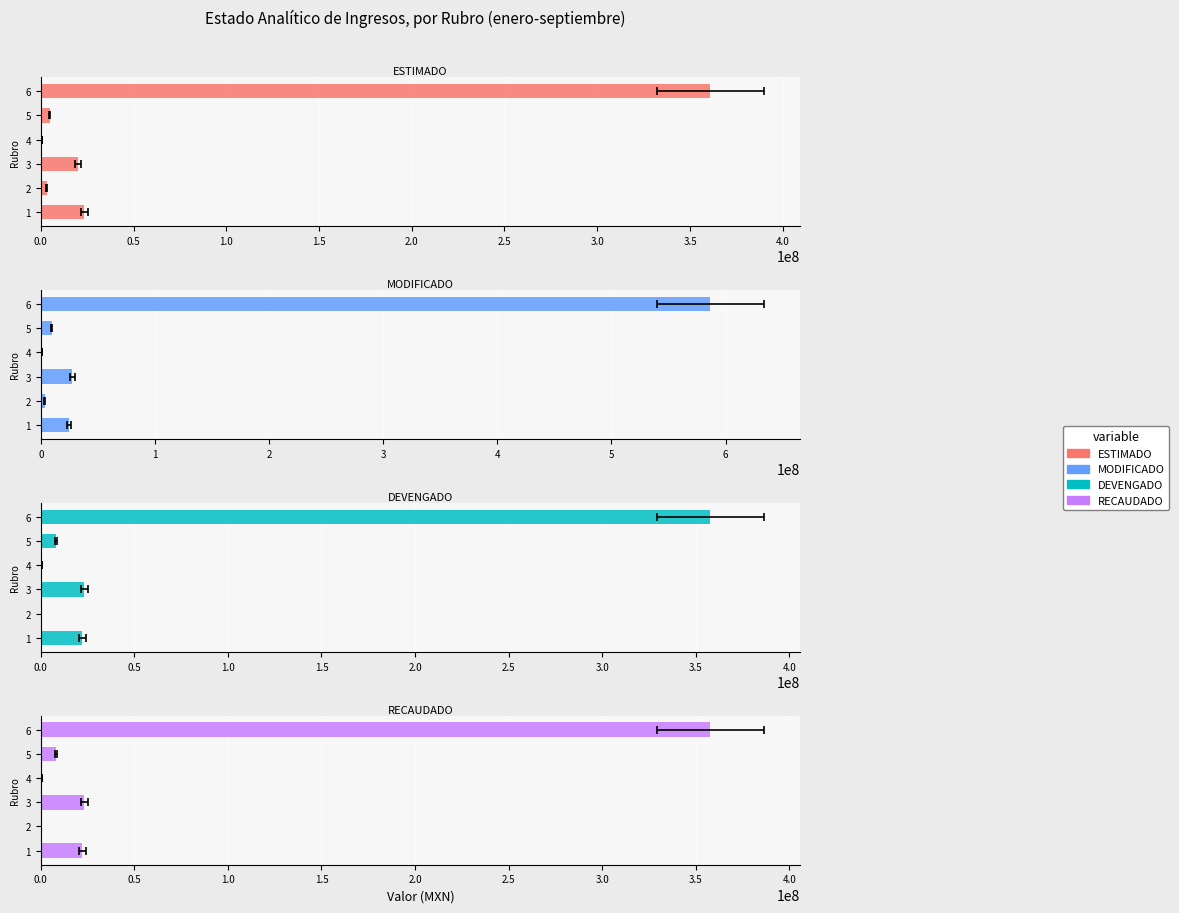

Which series has the widest spread of values?

MODIFICADO